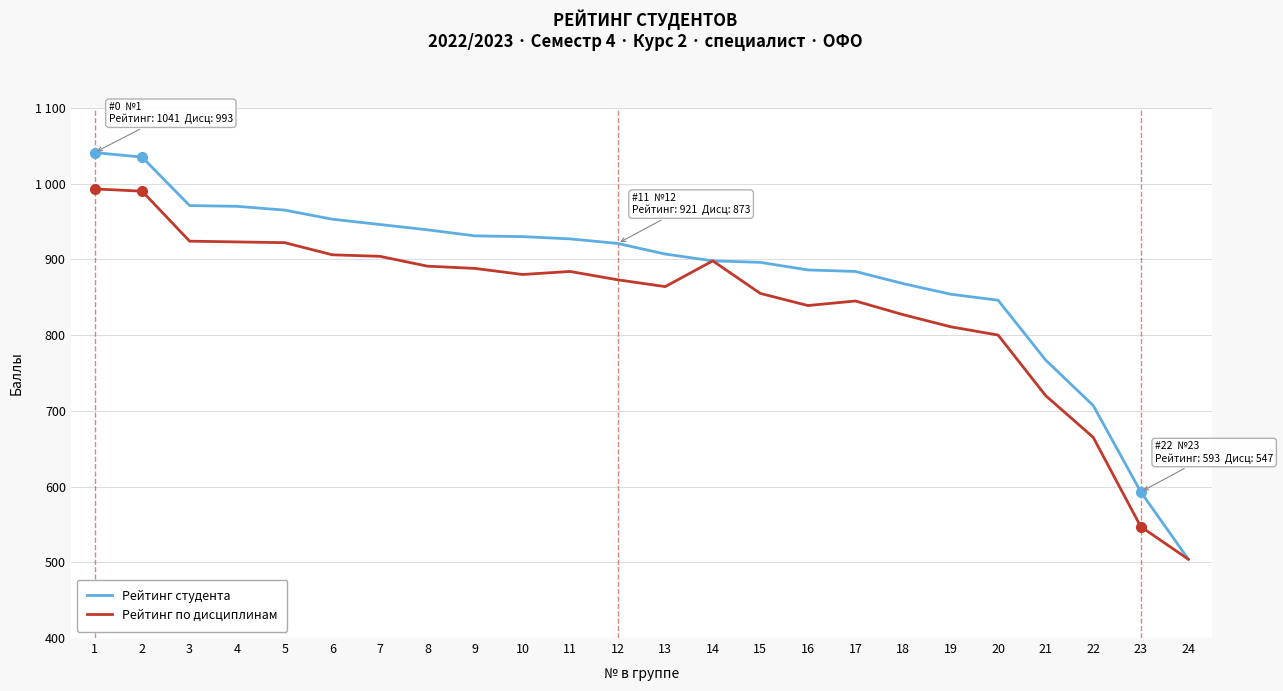

What is the value of the Рейтинг студента point at the 9th from the left?

931